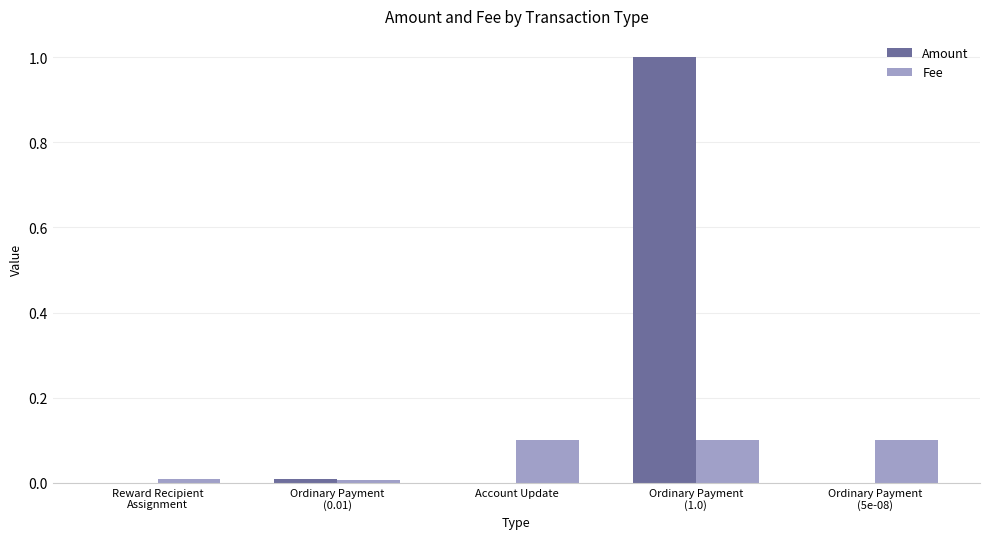

What is the maximum value shown in the chart?

1.0